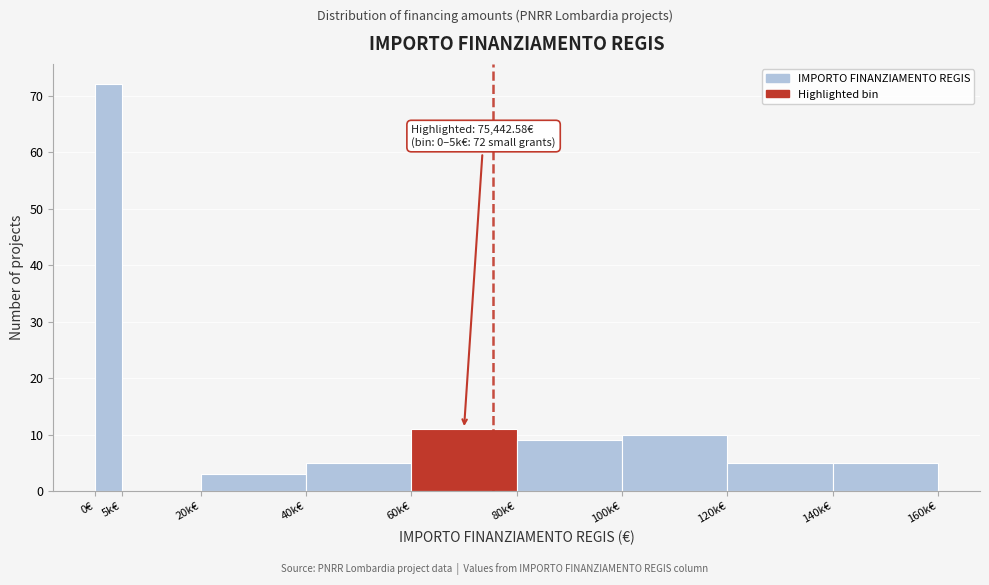

Reading left to right, list all the values displayed in this chart.

0€=72	5k€=0	20k€=3	40k€=5	60k€=11	80k€=9	100k€=10	120k€=5	140k€=5